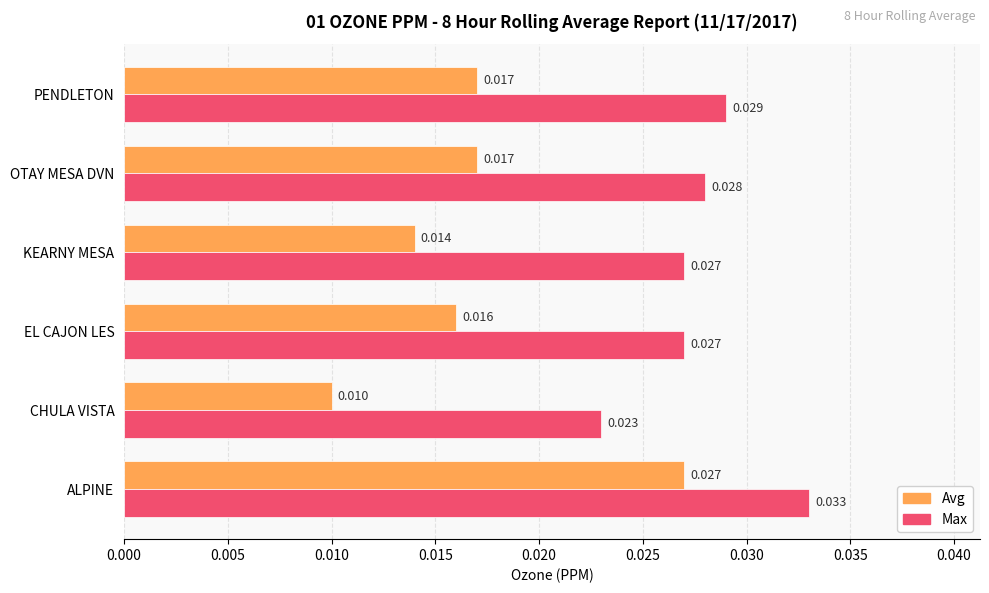

How many series are shown in this chart?

2